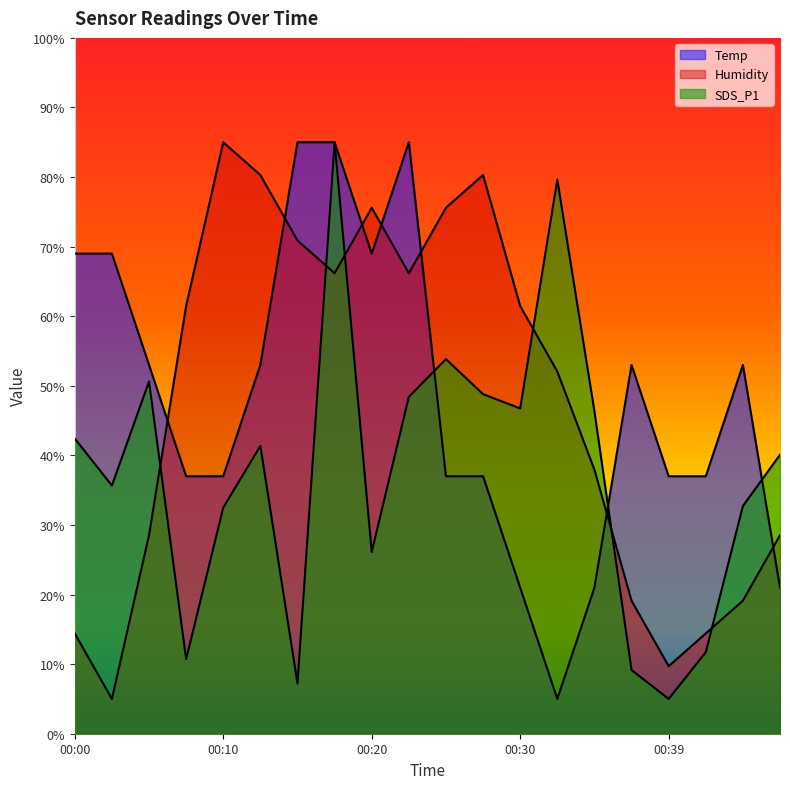

Which series has the largest total across all categories?

Temp